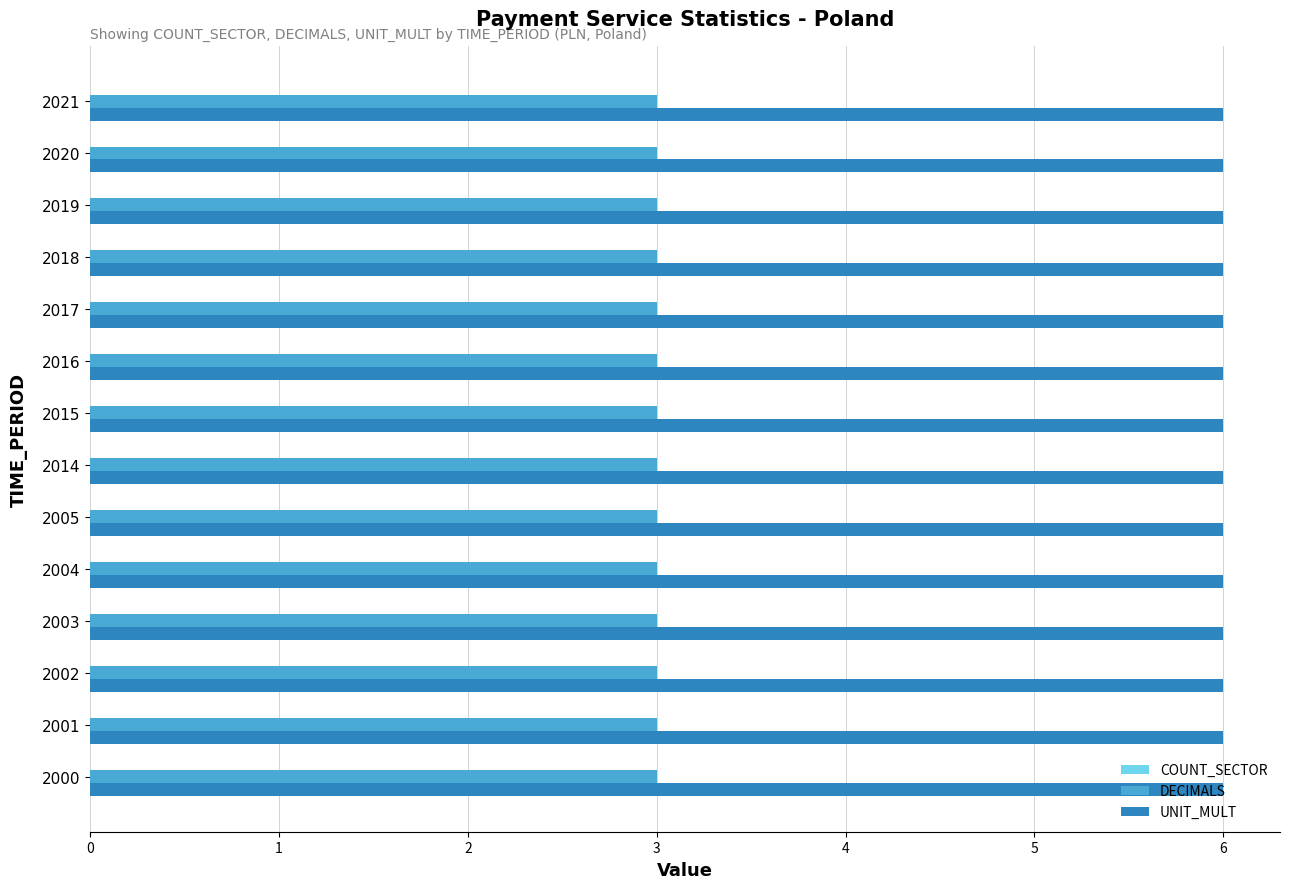

At 2003, list the series in order from smallest to largest.

DECIMALS, UNIT_MULT